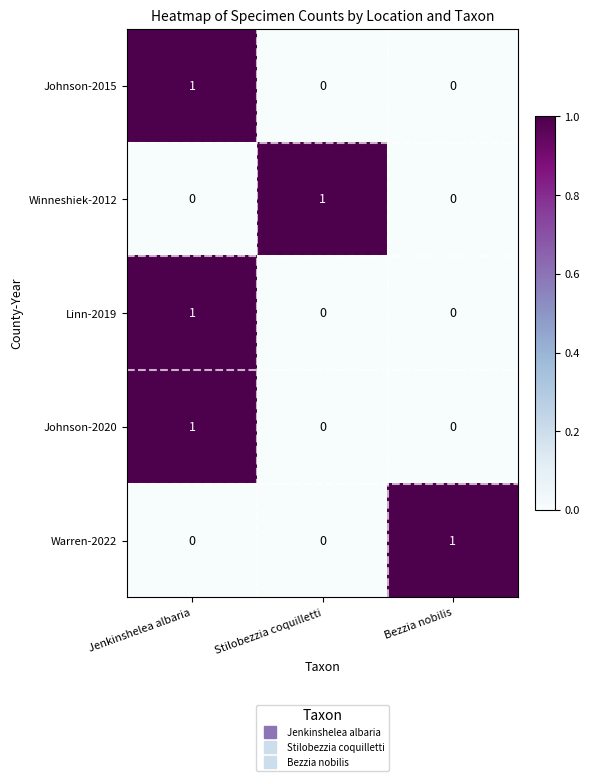

The Johnson-2020 series shows 0 at Stilobezzia coquilletti. True or false?

True